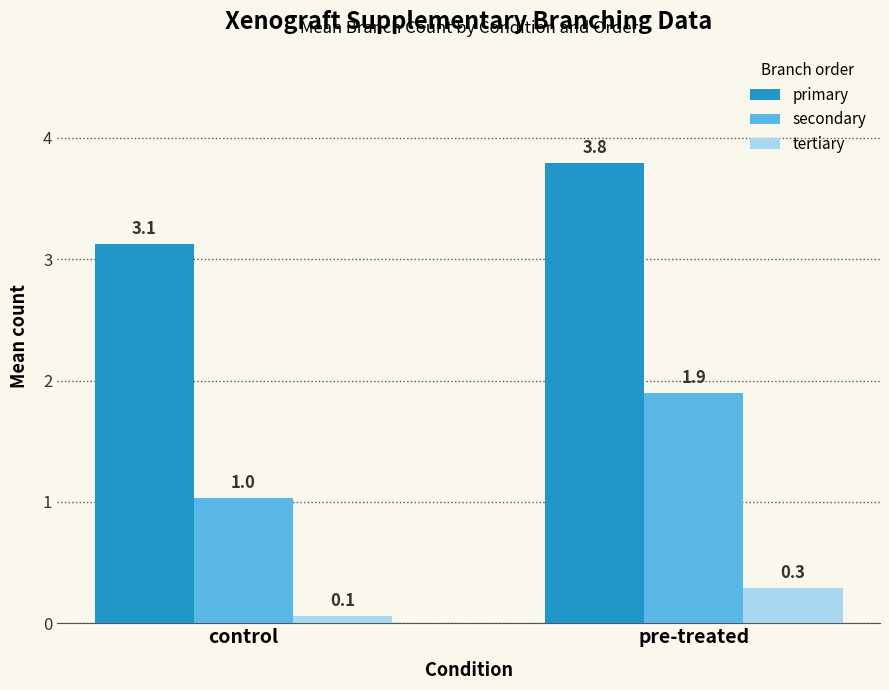

What is the label of the 2nd bar from the left?

pre-treated